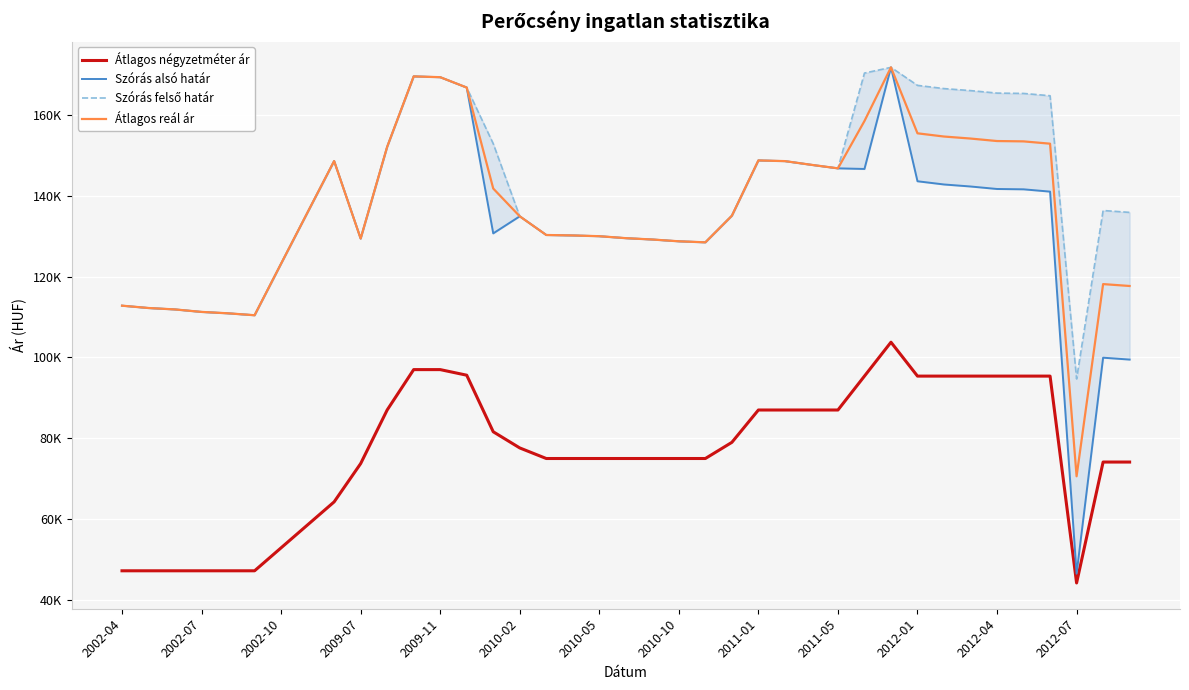

What is the difference between the maximum and minimum values in the Szórás felső határ series?

77072